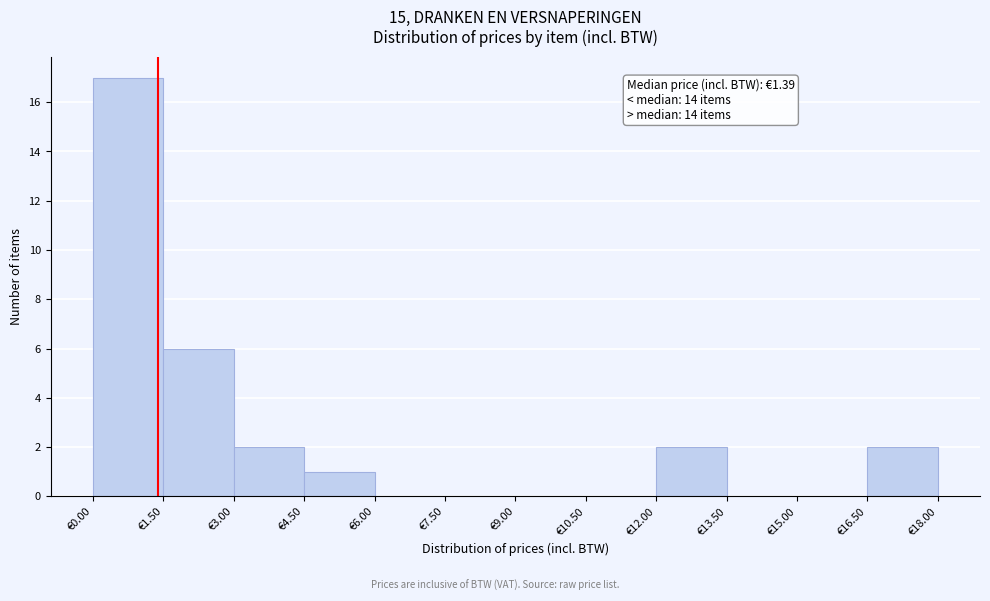

Which range on the x-axis has the tallest bar?

0.0 to 1.5